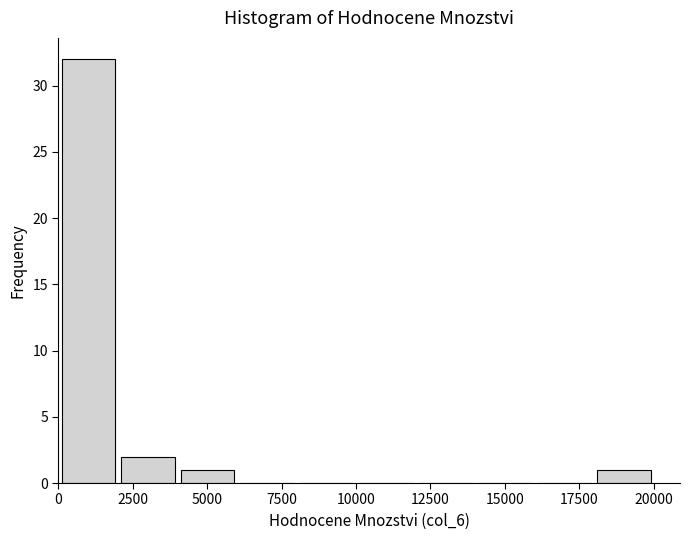

Around what value on the x-axis is the tallest bar? Give the approximate position of its centre, as read against the axis.

1000